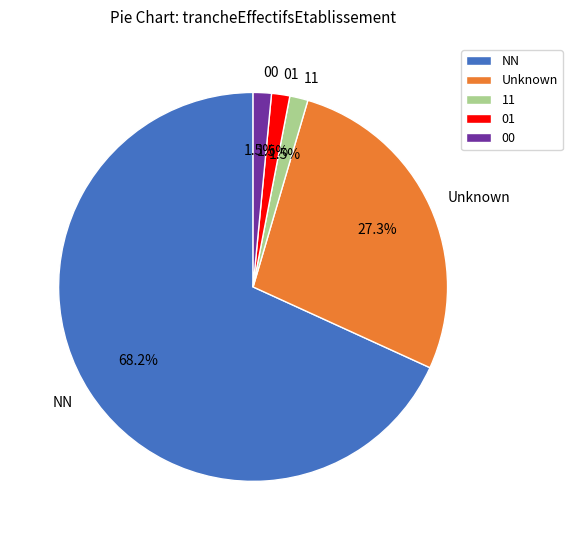

Which slice is the largest?

NN